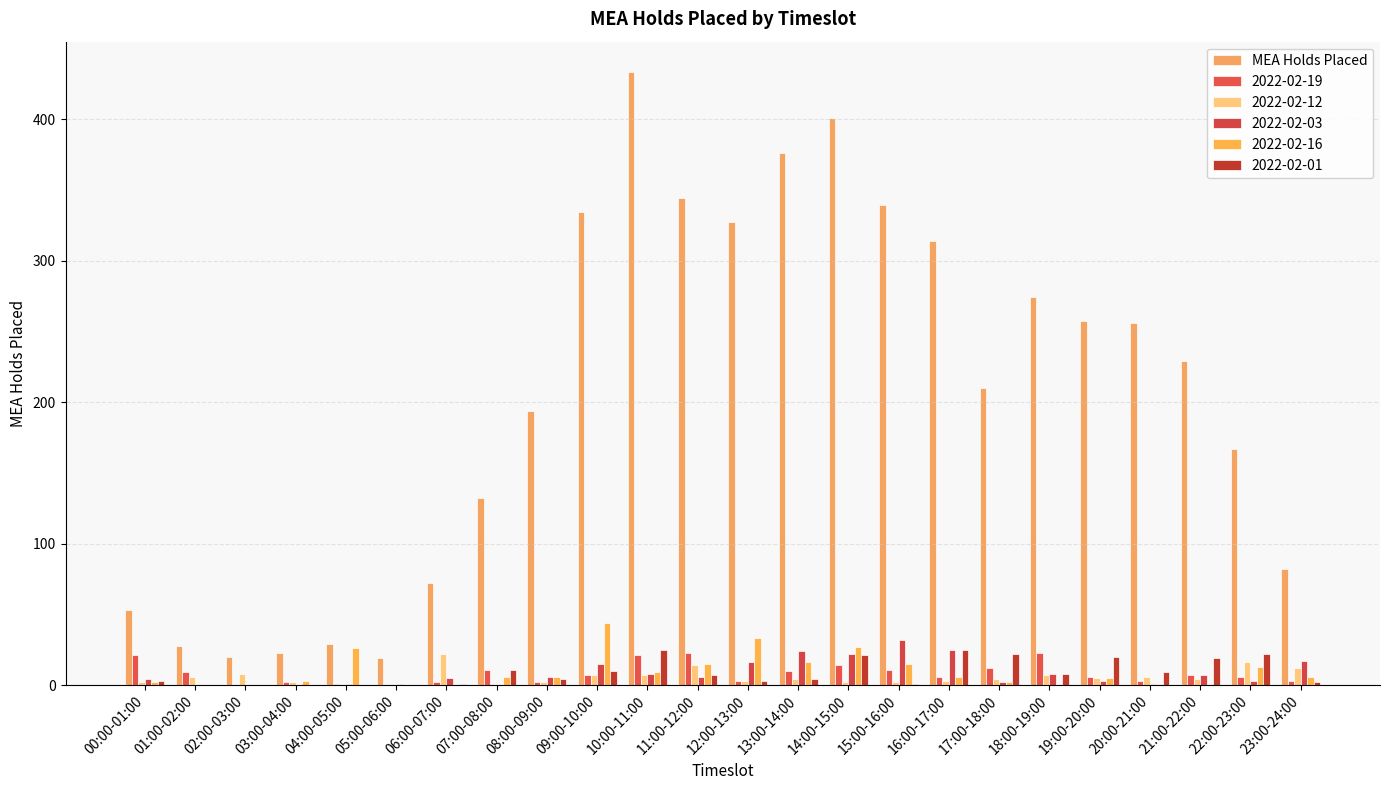

At which category does the chart reach its peak across all series?

10:00-11:00